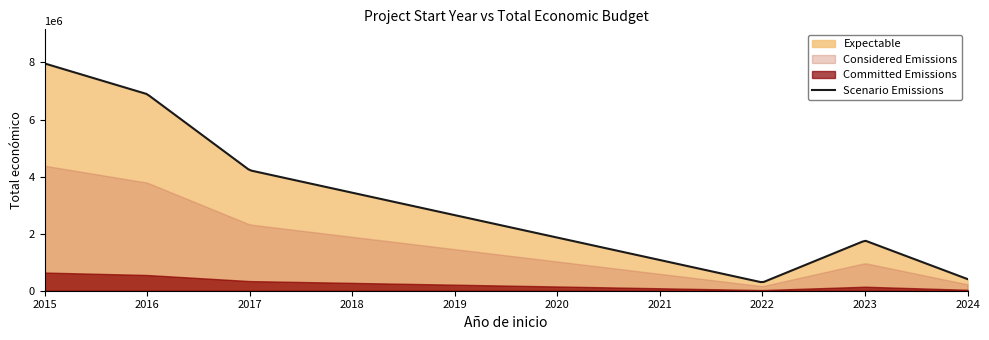

What is the average value of the Total económico series?

1345959